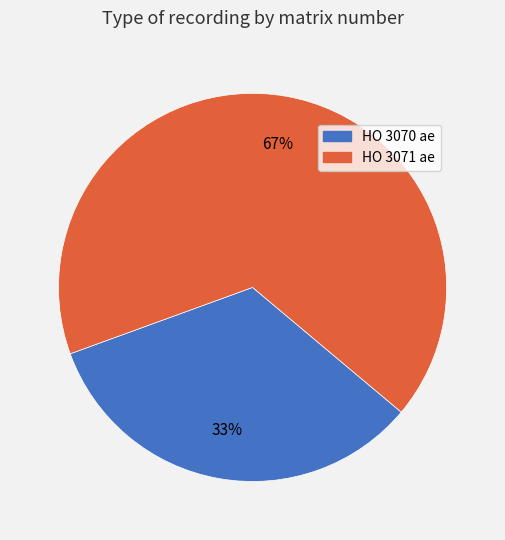

Is it true that HO 3071 ae is 67% of the pie?

True